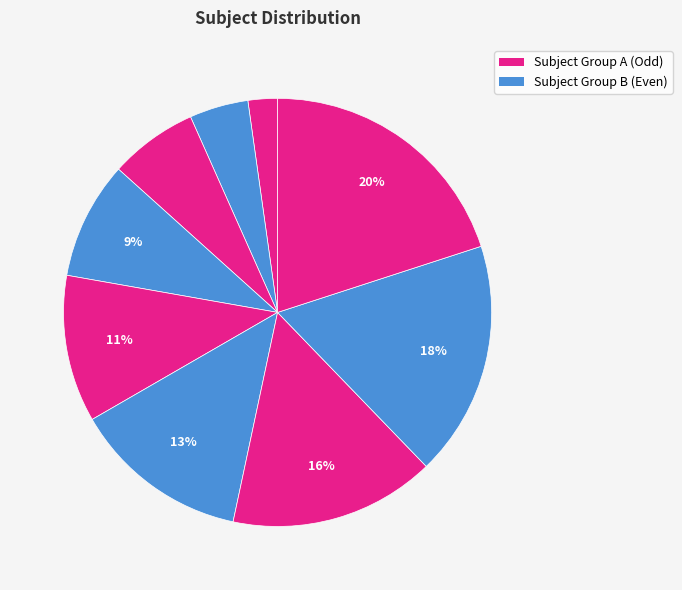

How many segments does this pie chart have?

9